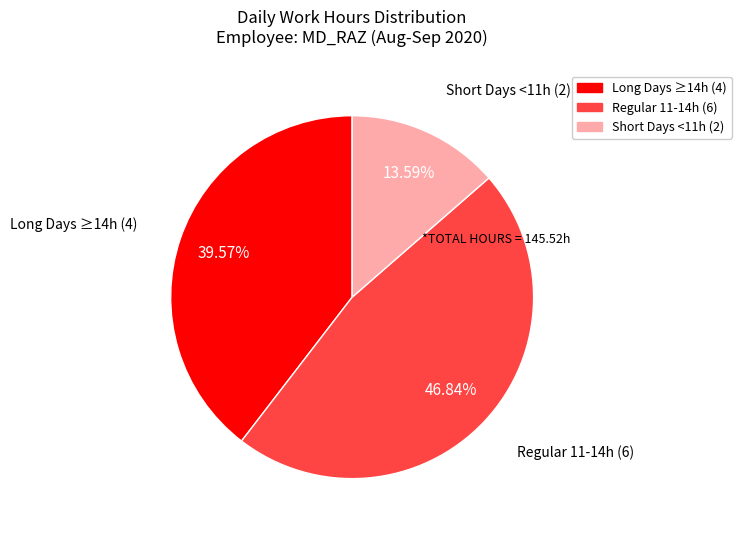

Is there any slice that represents more than half of the pie?

No